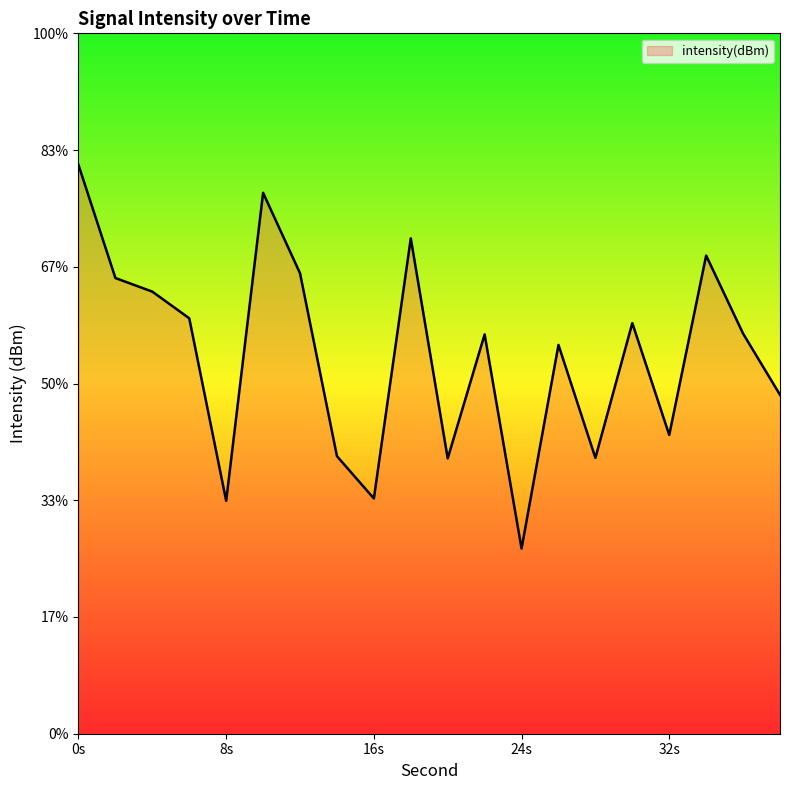

Rank the categories by value from highest to lowest.

0, 10, 18, 34, 12, 2, 4, 6, 30, 36, 22, 26, 38, 32, 14, 28, 20, 16, 8, 24